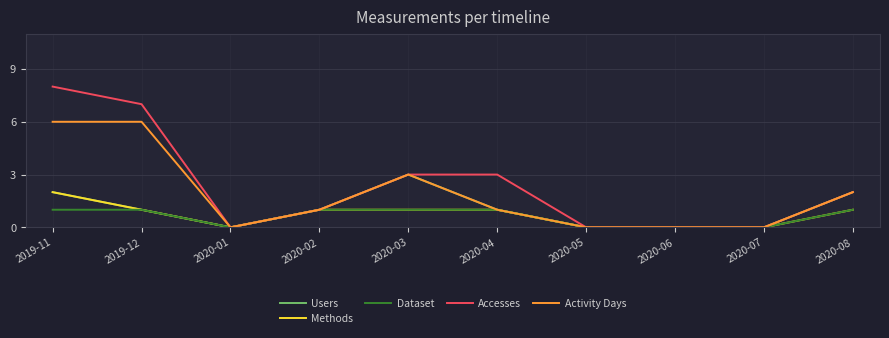

At which category is the sum across all series the highest?

2019-11